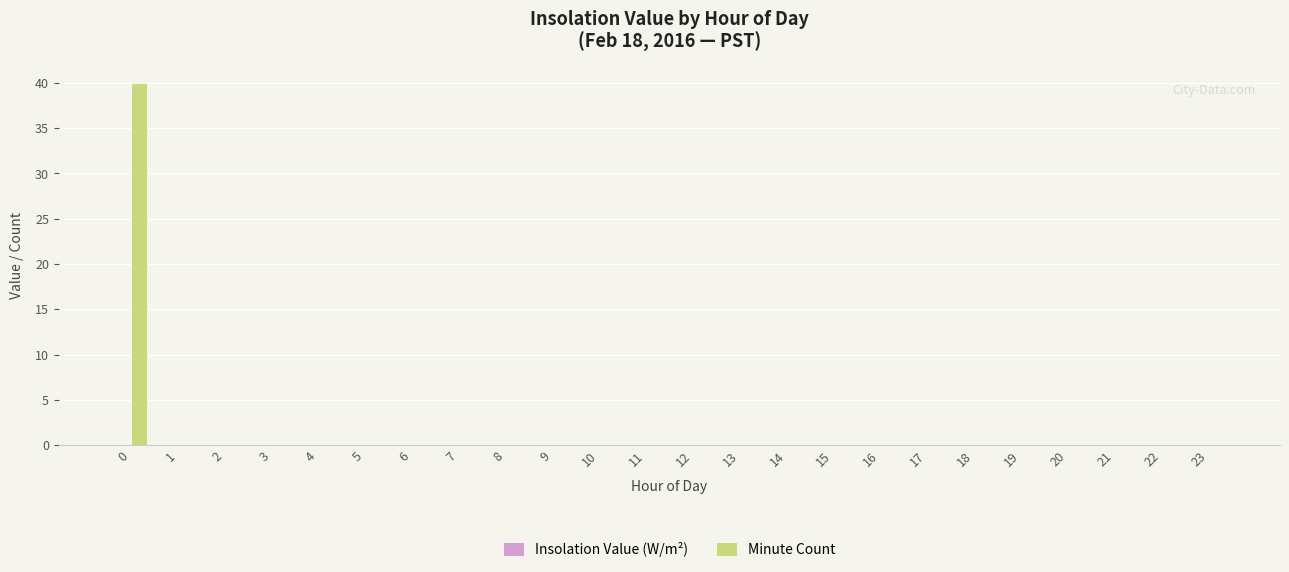

What is the sum of all values?

40